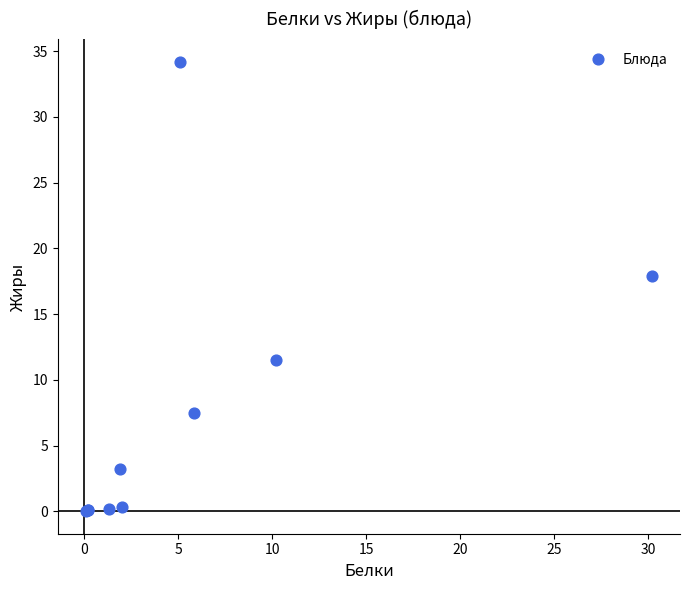

What Y value in the scatter plot is closest to 17?

17.9